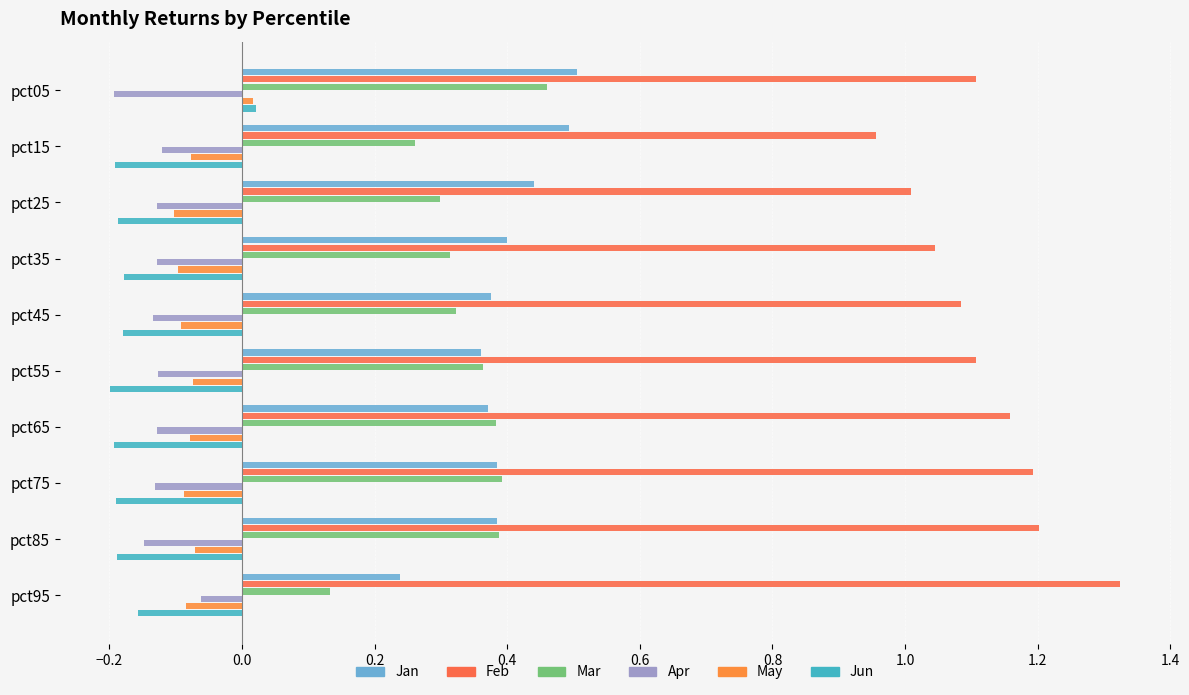

Count the number of categories in the chart.

10